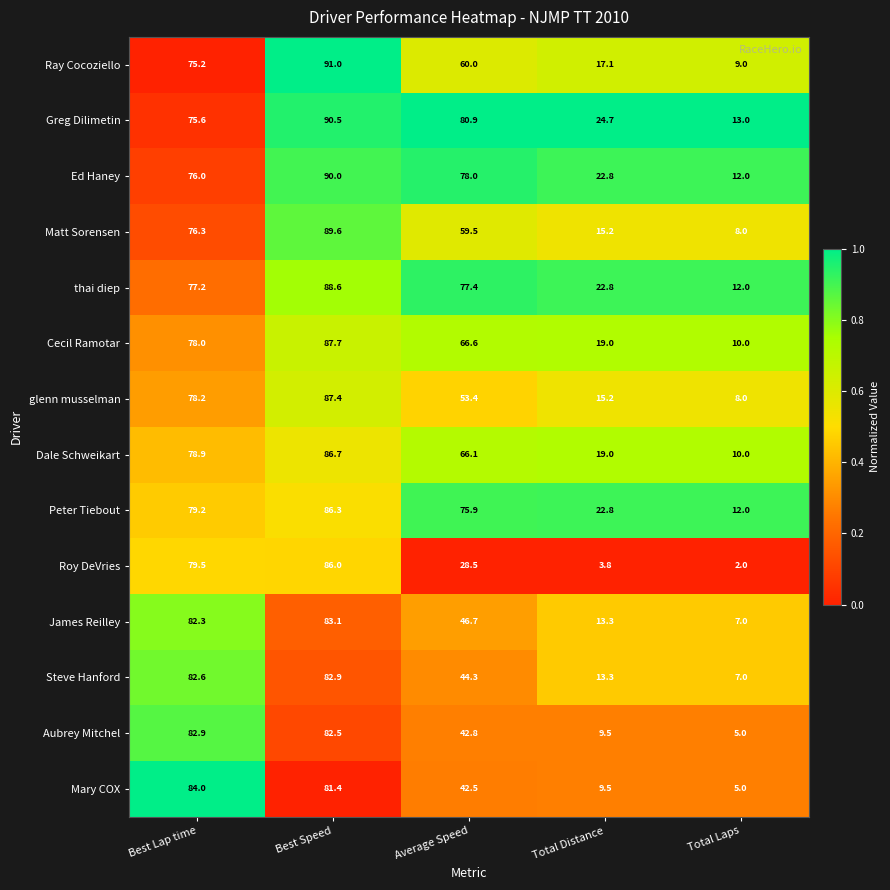

What is the maximum value for Ray Cocoziello?

91.0